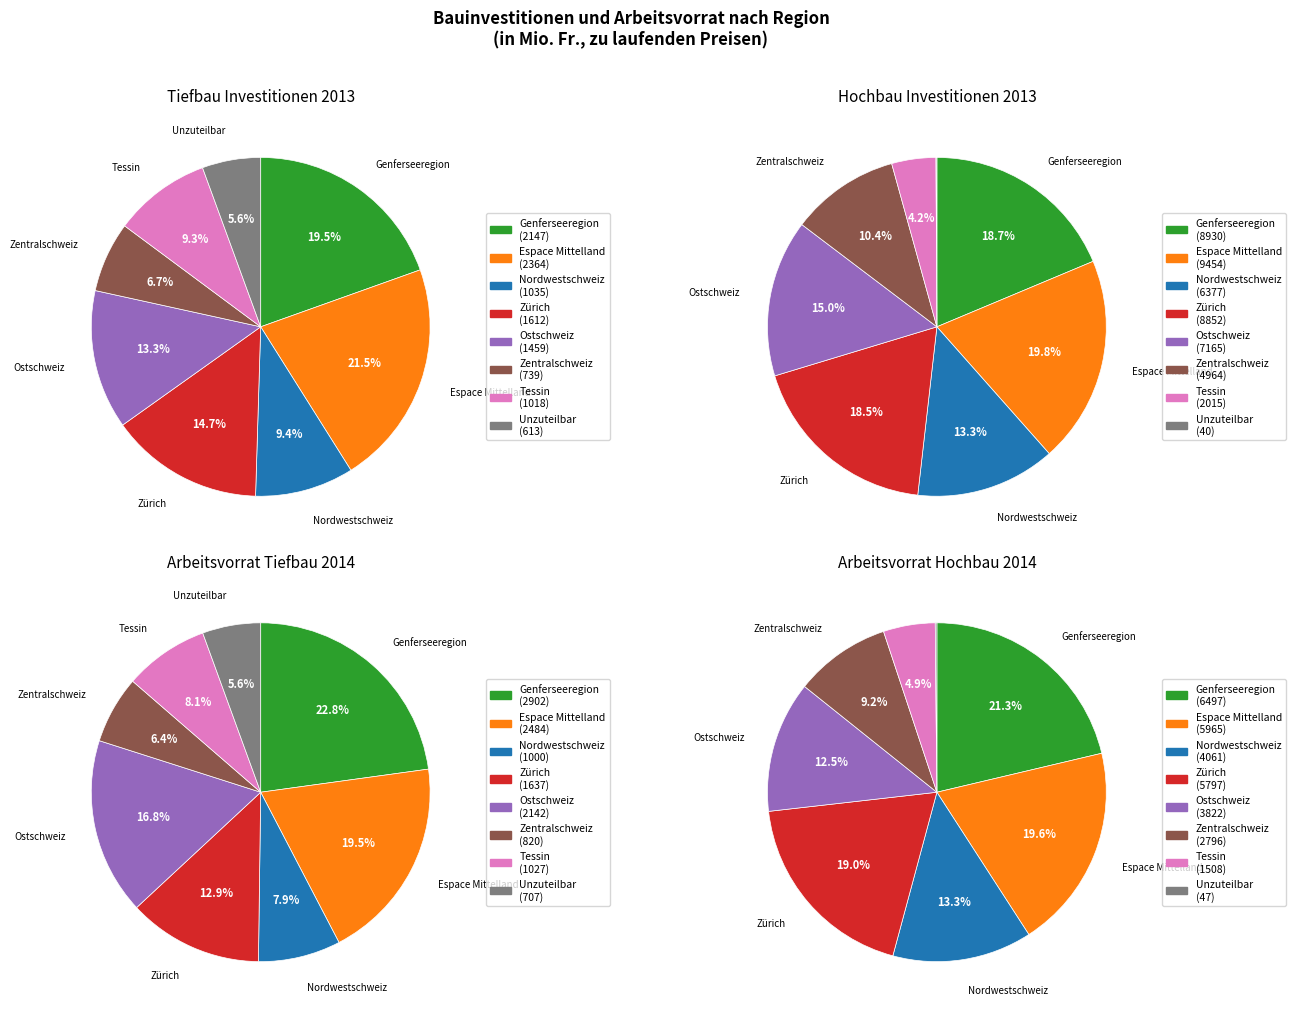

What is the ratio of the value at Tessin to the value at Zentralschweiz?

1.4